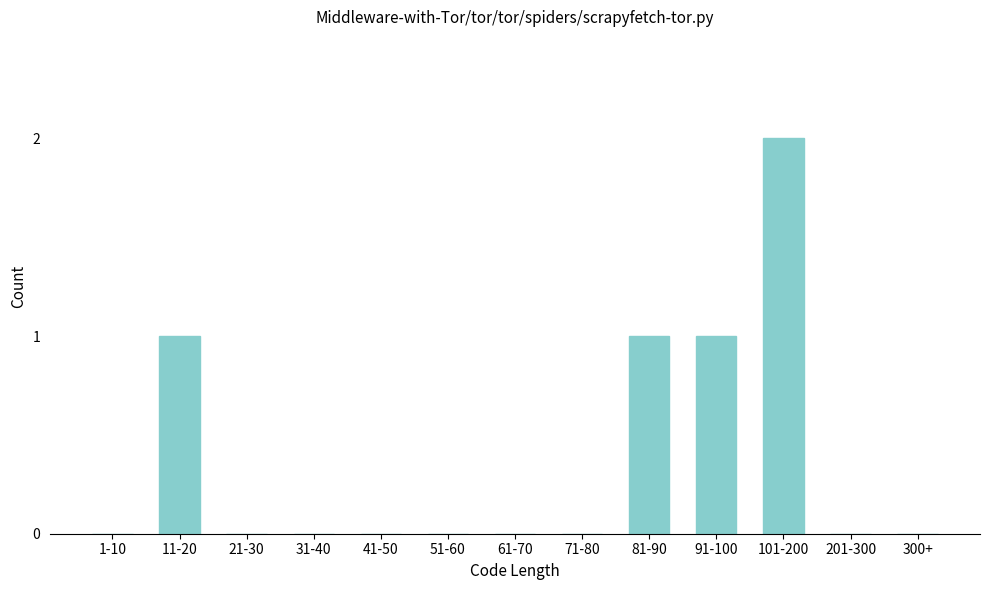

Reading right to left, transcribe all the data shown in this chart.

300+=0	201-300=0	101-200=2	91-100=1	81-90=1	71-80=0	61-70=0	51-60=0	41-50=0	31-40=0	21-30=0	11-20=1	1-10=0